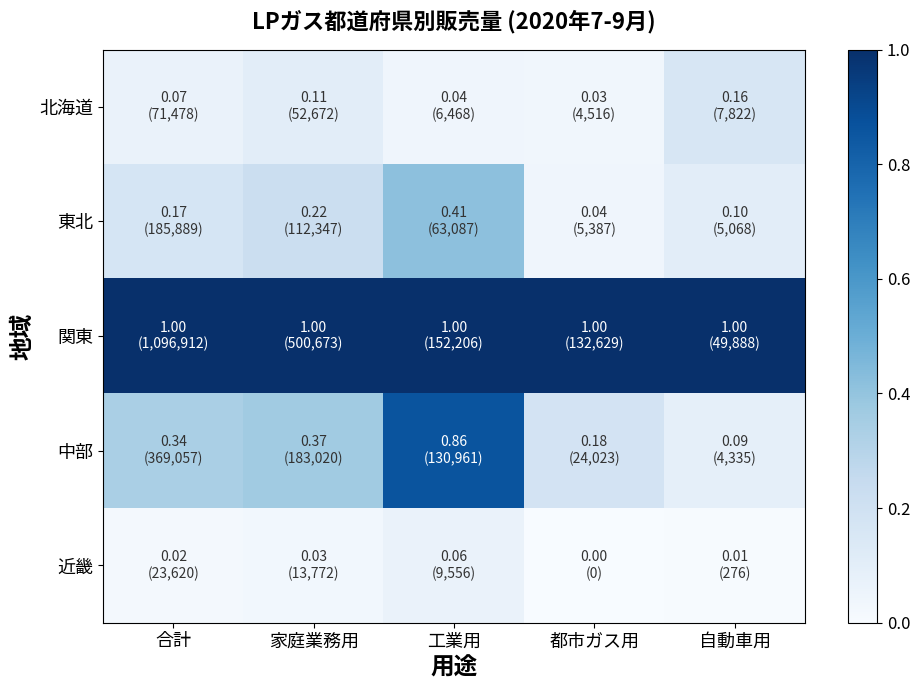

List the series in order of their peak value, highest first.

関東, 中部, 東北, 北海道, 近畿